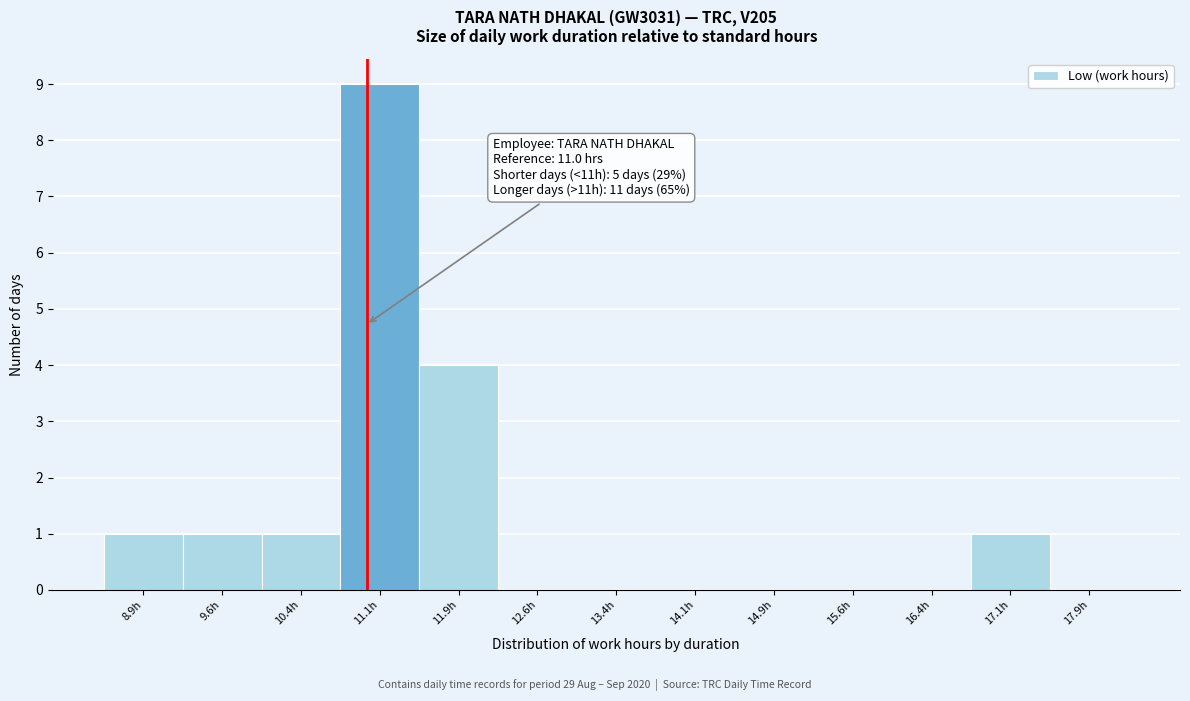

Which range on the x-axis has the tallest bar?

10.75 to 11.50